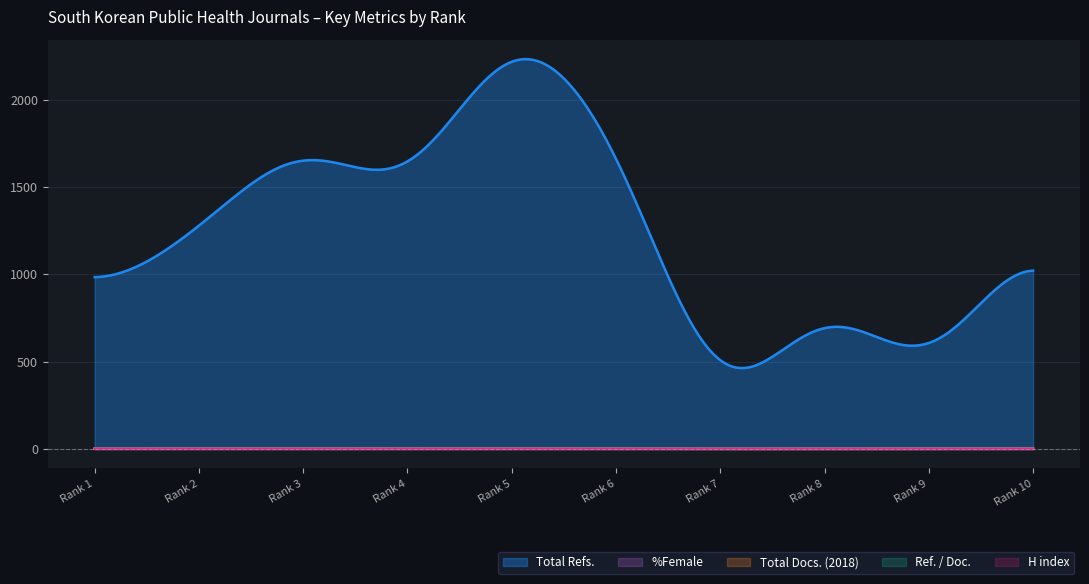

At Rank 10, list the series in order from largest to smallest.

Total Refs., %Female, Total Docs. (2018), Ref. / Doc., H index